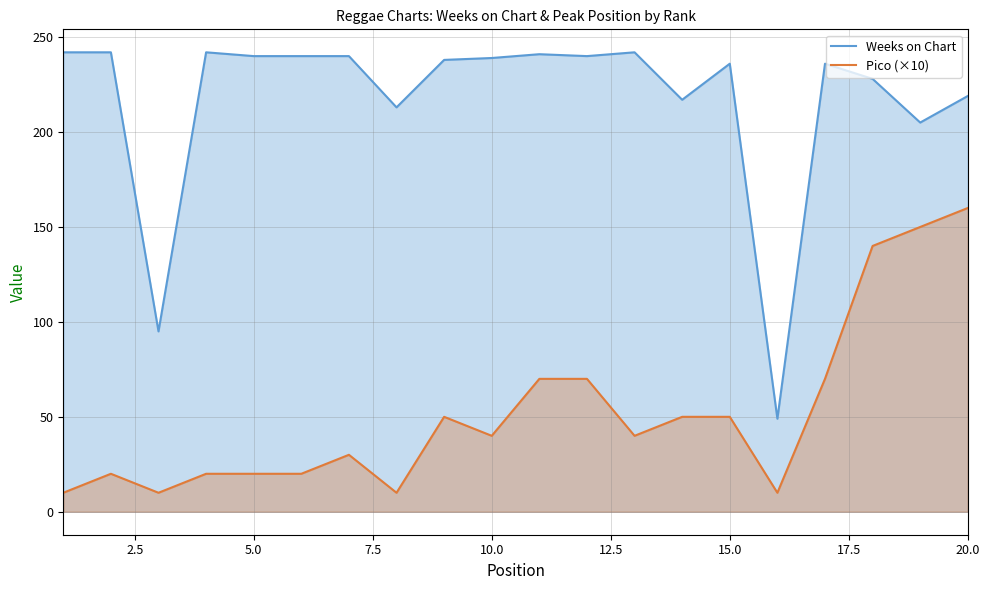

What is the sum of all Pico (×10) values?

1040